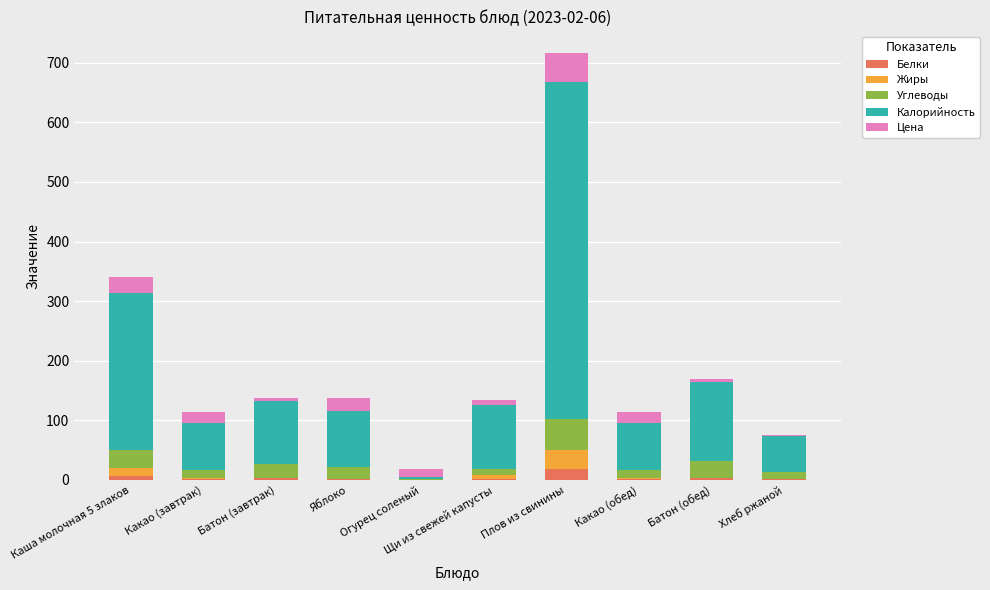

Does the chart contain stacked bars?

Yes